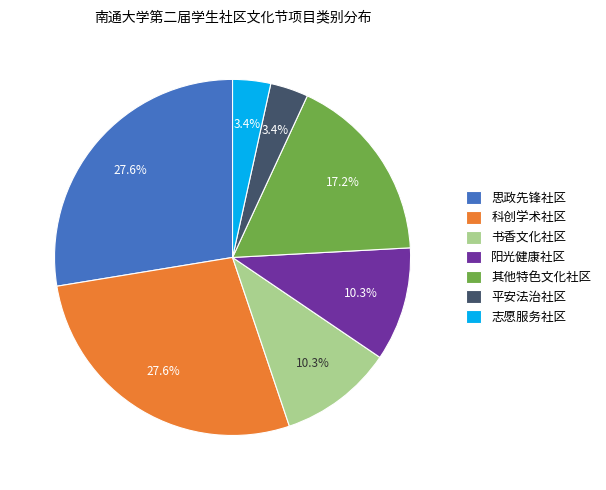

Which has a higher value, 志愿服务社区 or 阳光健康社区?

阳光健康社区